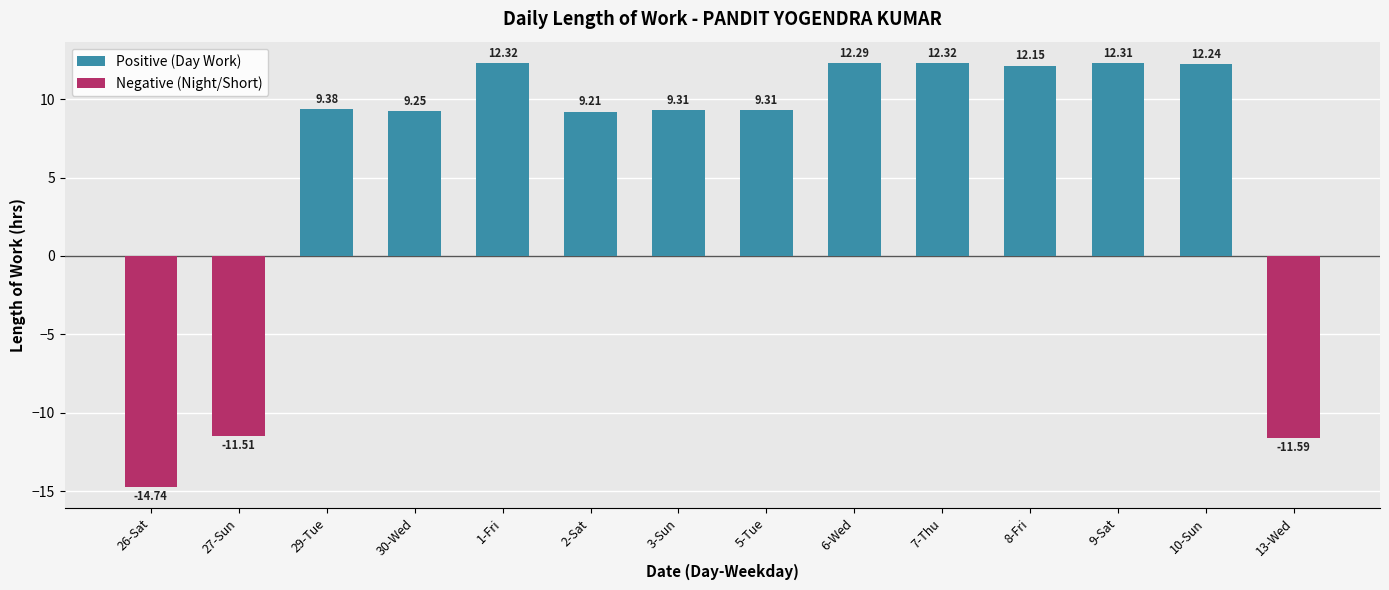

Reading left to right, extract all data points from this chart.

-14.7	-11.5	9.4	9.2	12.3	9.2	9.3	9.3	12.3	12.3	12.2	12.3	12.2	-11.6